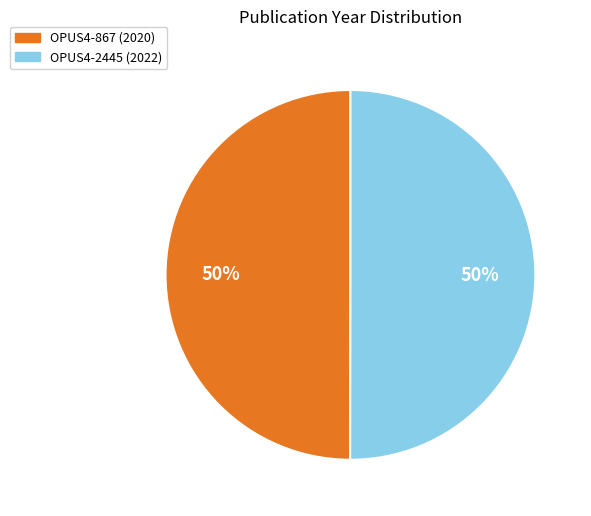

To the nearest percent, what percentage of the pie is OPUS4-867?

50%